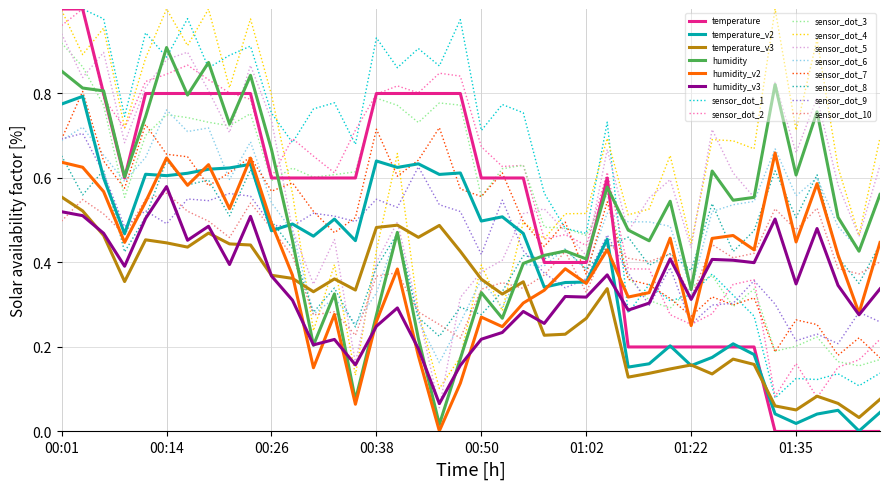

True or false: temperature has more than 1 points higher than both neighbors.

False